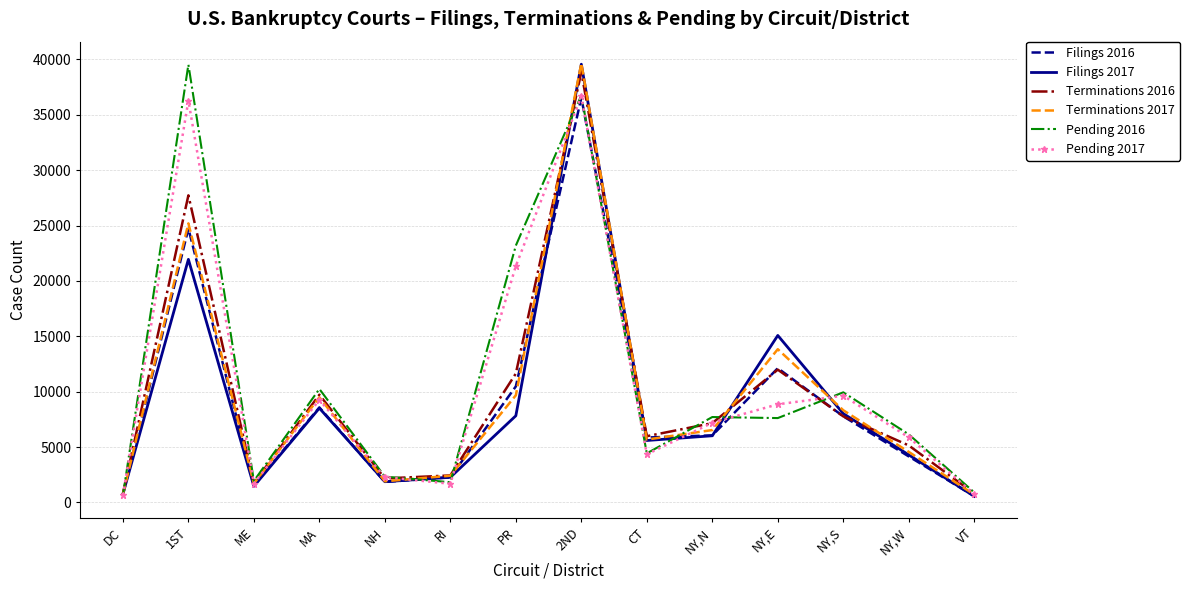

What is the minimum value for Pending 2016?

609